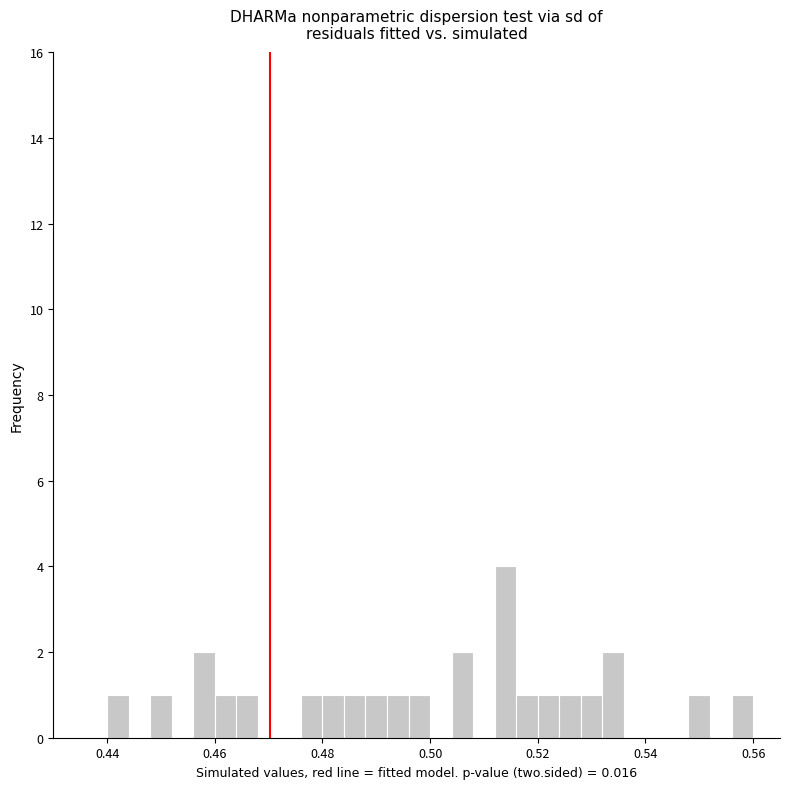

Around what value on the x-axis is the tallest bar? Give the approximate position of its centre, as read against the axis.

0.514